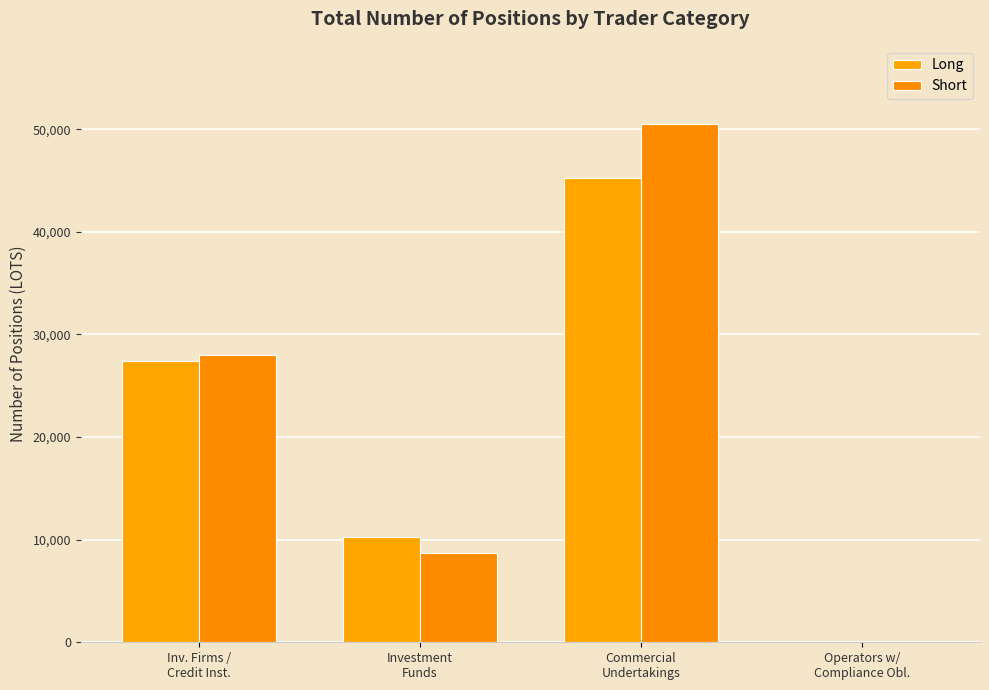

What is the sum of the Short values at Commercial
Undertakings and Inv. Firms /
Credit Inst.?

78532.7